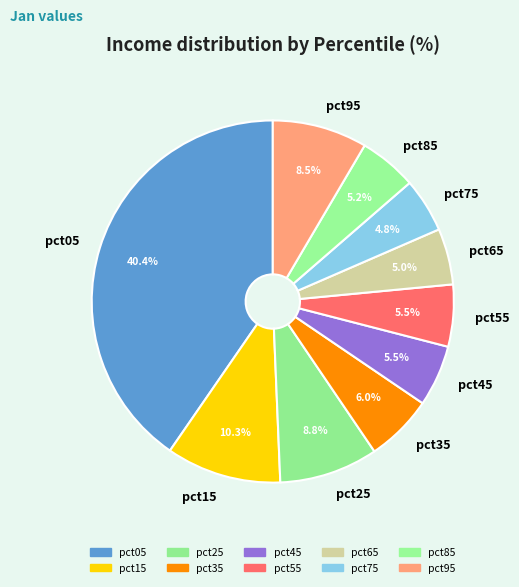

What is the largest slice in the pie chart?

pct05